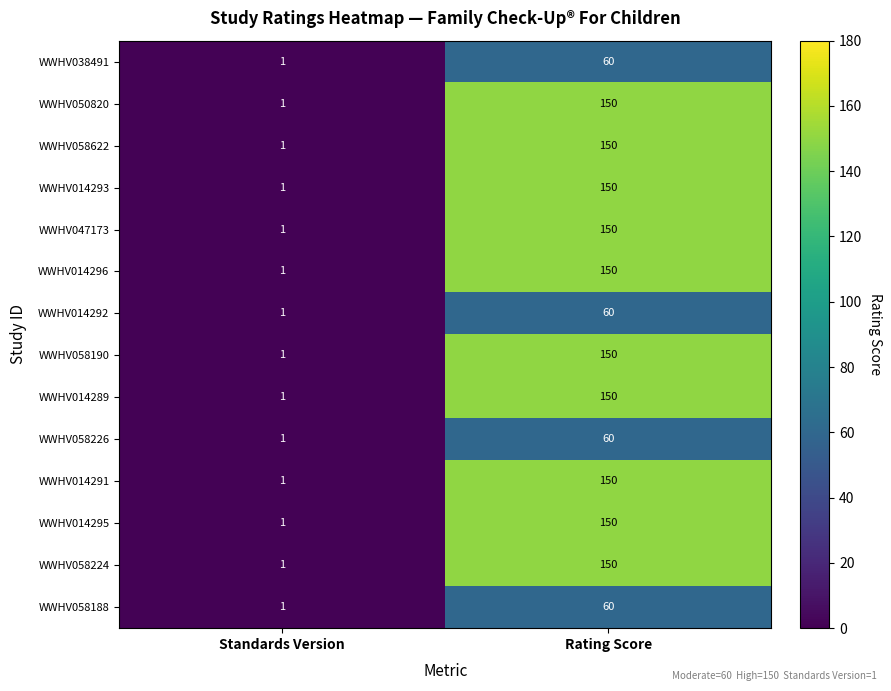

Which category has the lowest value across all series?

Standards Version